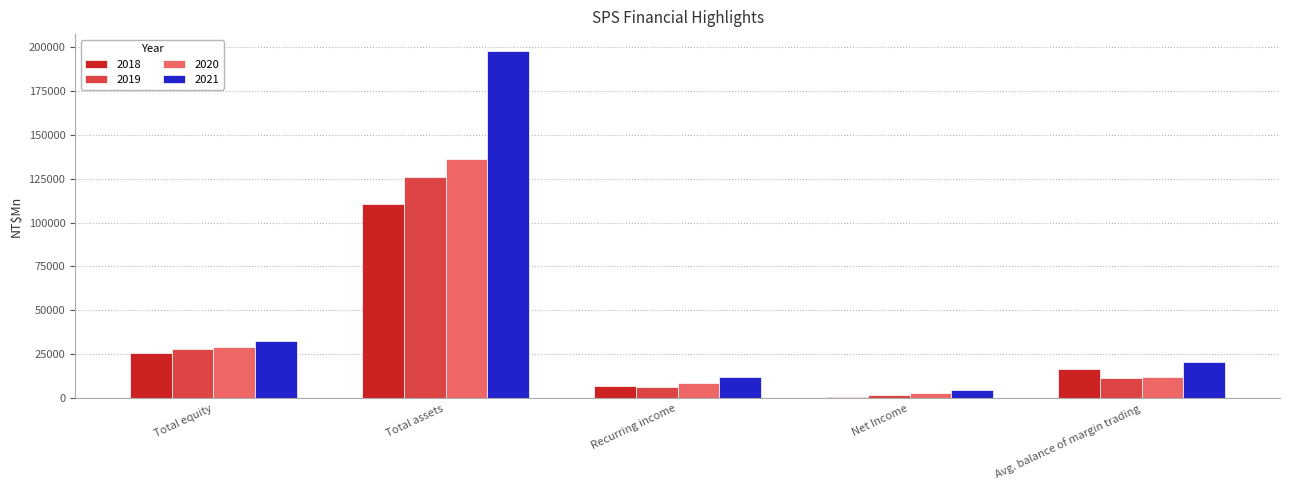

At which label does 2020 first exceed 11858?

Total equity